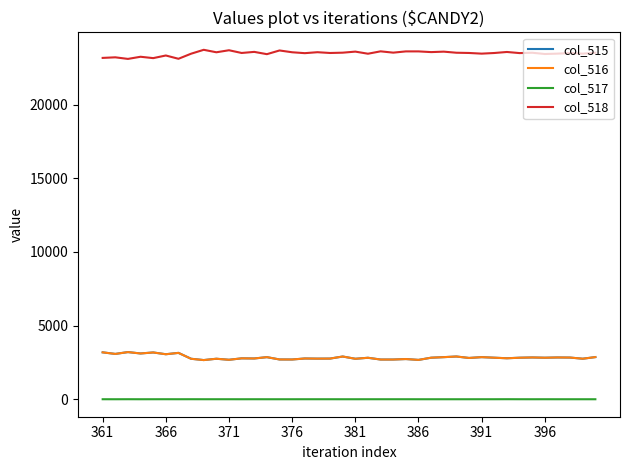

Which series has the largest total across all categories?

col_518